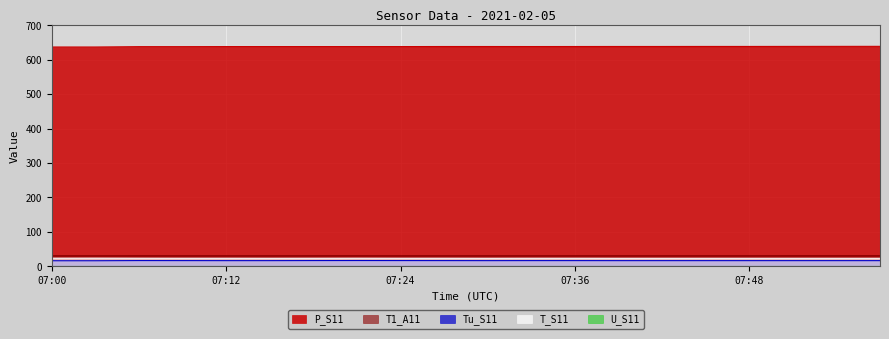

What is the difference between the second highest and second lowest values in the T1_A11 series?

0.1